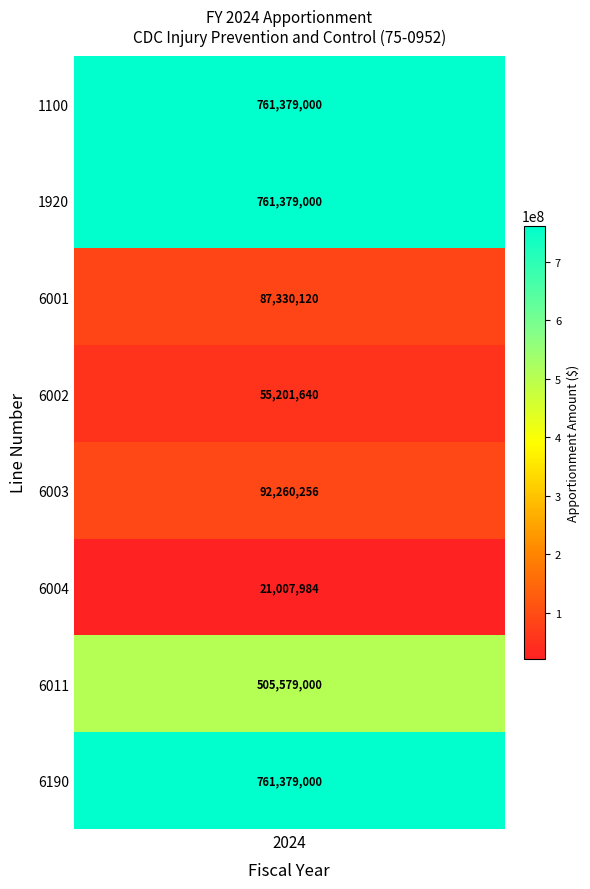

Between 6004 and 6190, which is larger?

6190